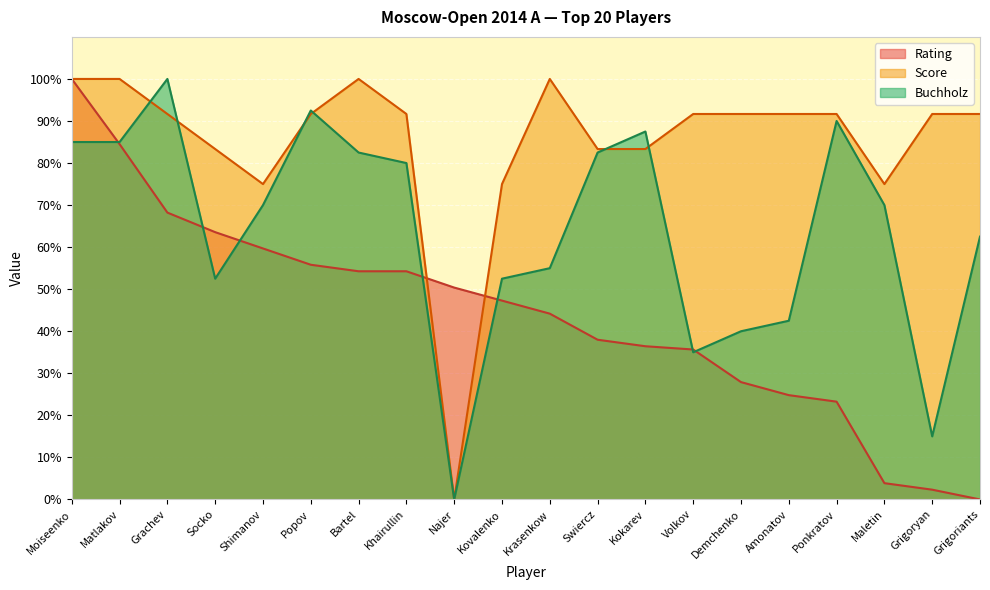

Where does the Rating series first go above 47?

Moiseenko